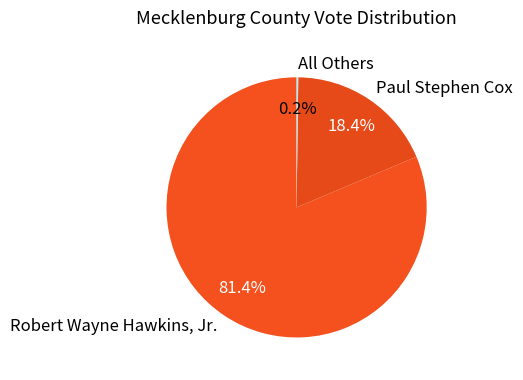

Which slice is the largest?

Robert Wayne Hawkins, Jr.